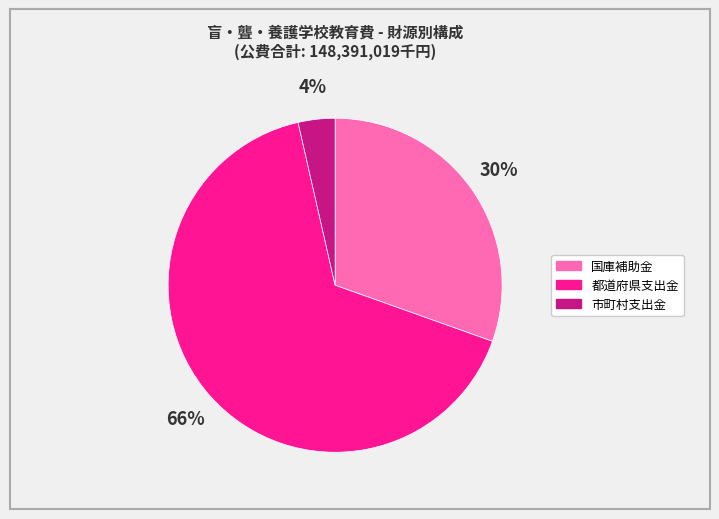

Does any single category account for the majority?

Yes